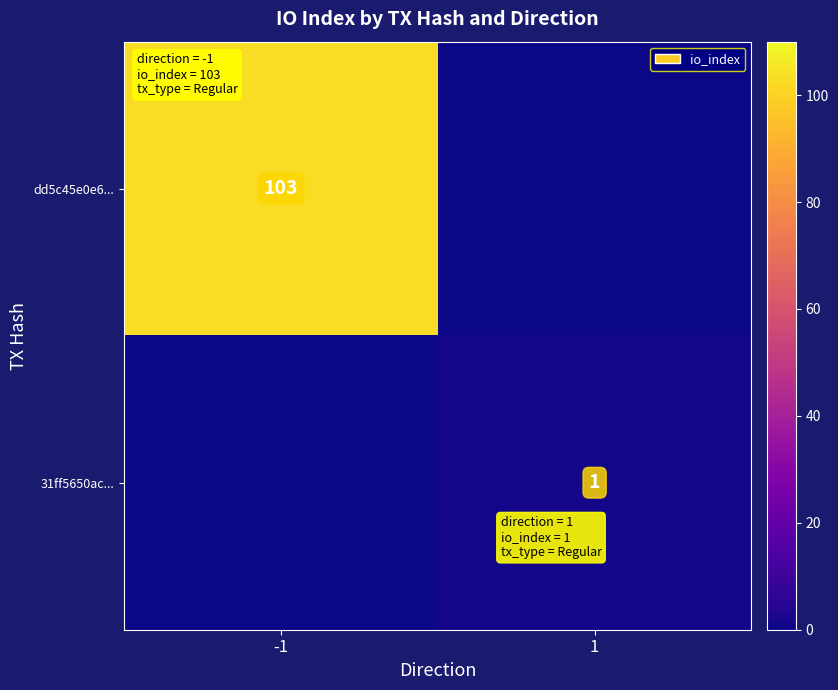

The 31ff5650ac... series shows 1 at 1. True or false?

True